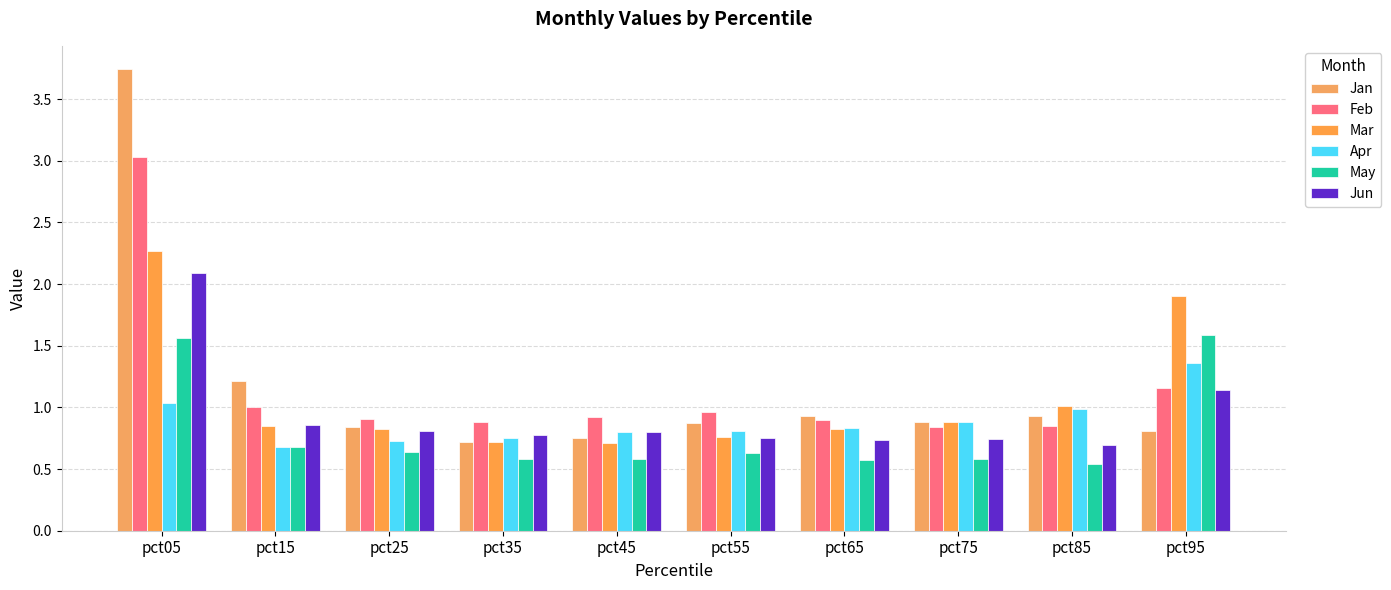

What are all the series names shown in the legend?

Jan, Feb, Mar, Apr, May, Jun